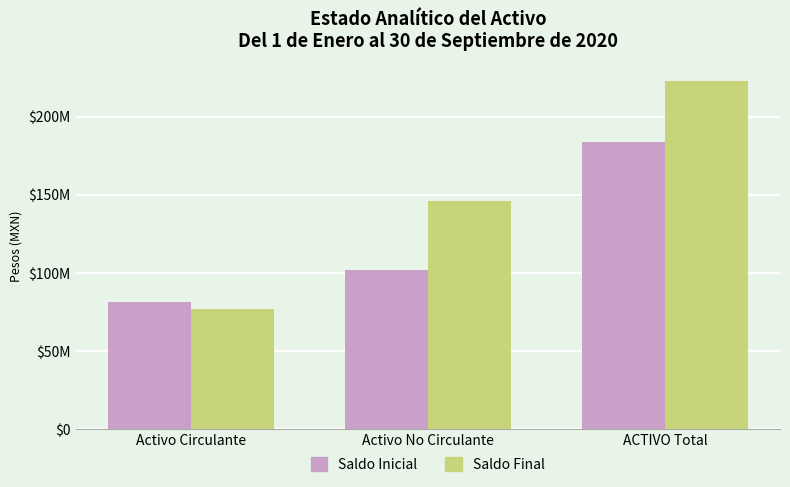

What is the average value of the Saldo Inicial series?

122471471.9